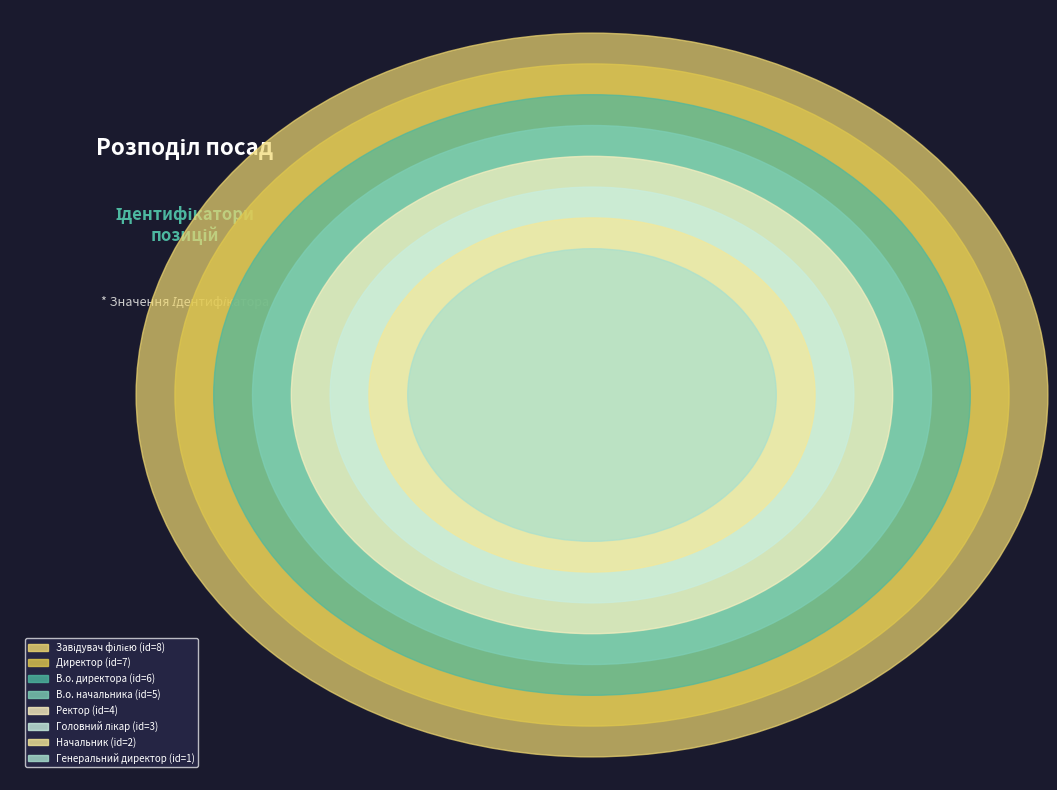

Is it true that В.о. начальника is 20% of the pie?

False